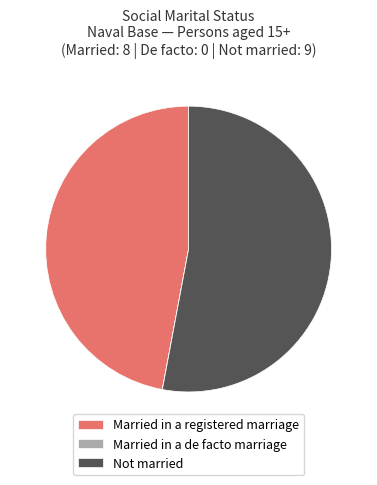

Combined, do Married in a registered marriage and Not married account for over 50%?

Yes